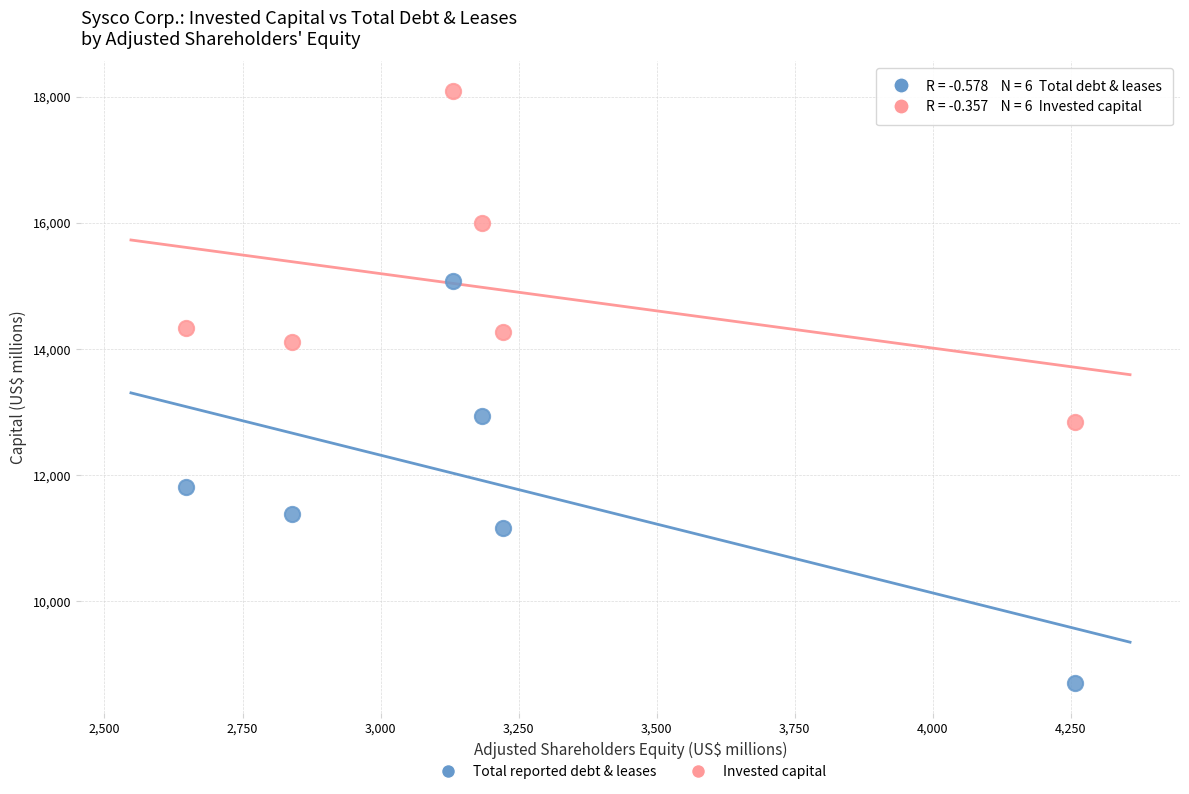

Which series contains the lowest Y value?

Total reported debt & leases